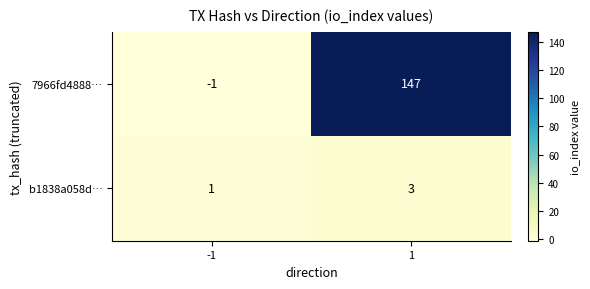

At 1, list the series in order from largest to smallest.

7966fd4888…, b1838a058d…